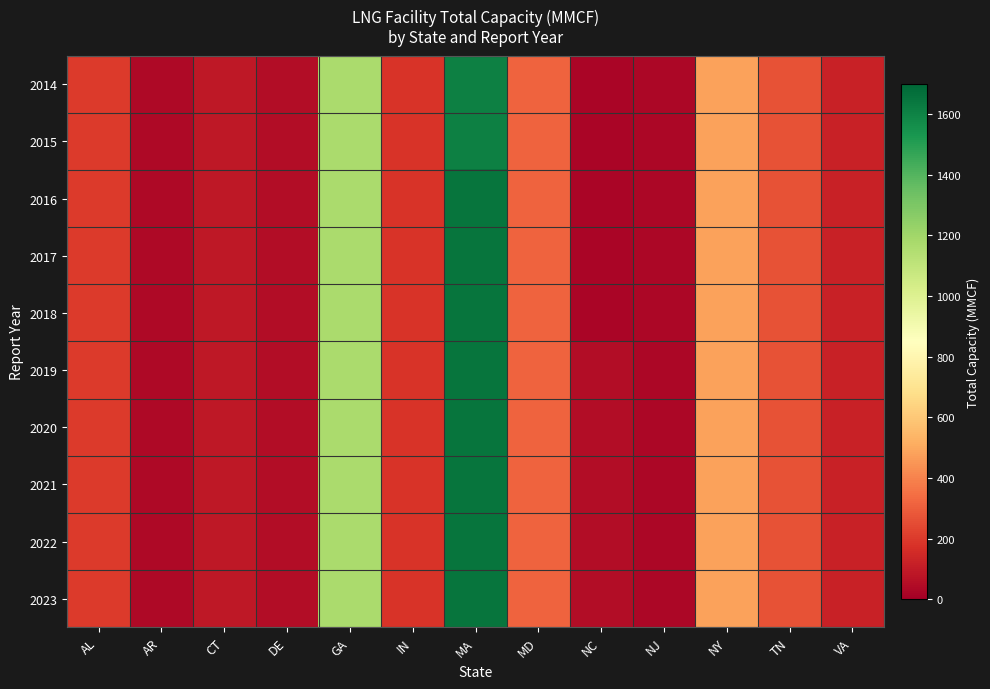

List the series in order of their peak value, lowest first.

2014, 2015, 2016, 2017, 2018, 2019, 2020, 2021, 2022, 2023